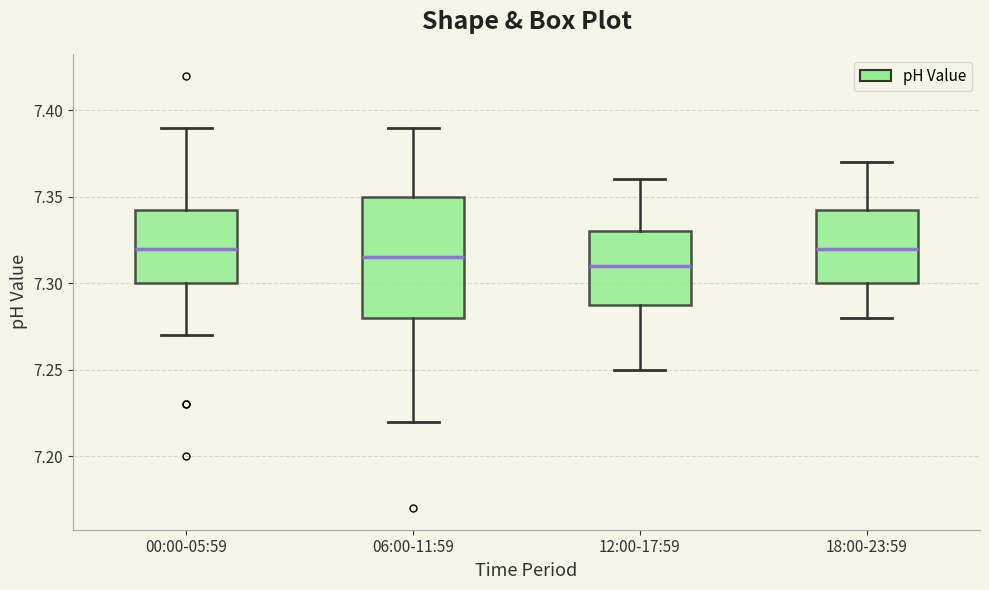

Reading left to right, transcribe this box plot: for each box, give where its median line is, the range the box spans, and where its two whiskers end, as read against the y-axis. The values are not printed on the chart, so give them approximately, as read against the axis.

00:00-05:59: median 7.320, box 7.300 to 7.345, whiskers 7.270 to 7.390
06:00-11:59: median 7.315, box 7.280 to 7.350, whiskers 7.220 to 7.390
12:00-17:59: median 7.310, box 7.290 to 7.330, whiskers 7.250 to 7.360
18:00-23:59: median 7.320, box 7.300 to 7.345, whiskers 7.280 to 7.370